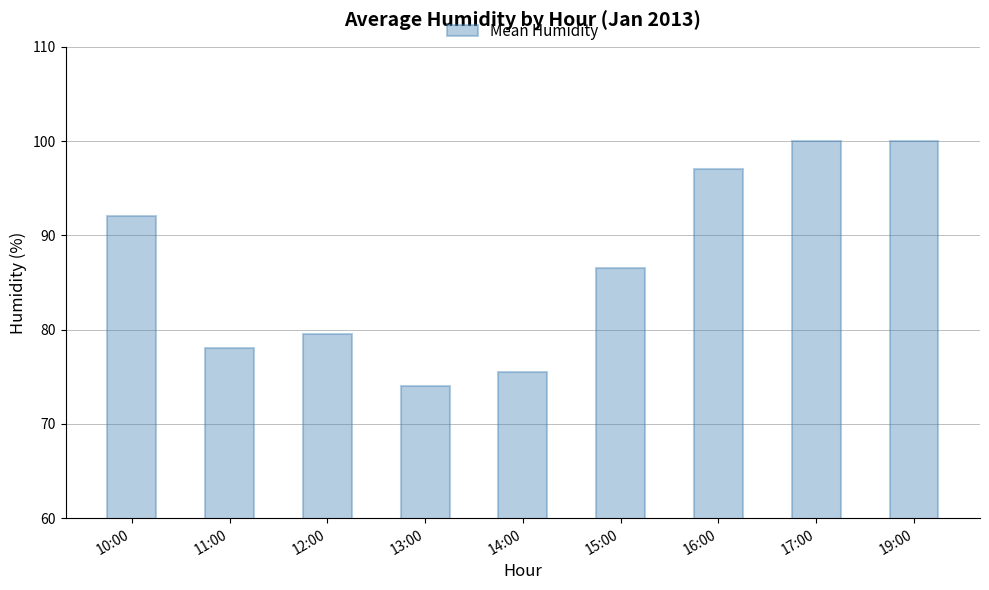

Count the number of categories in the chart.

9